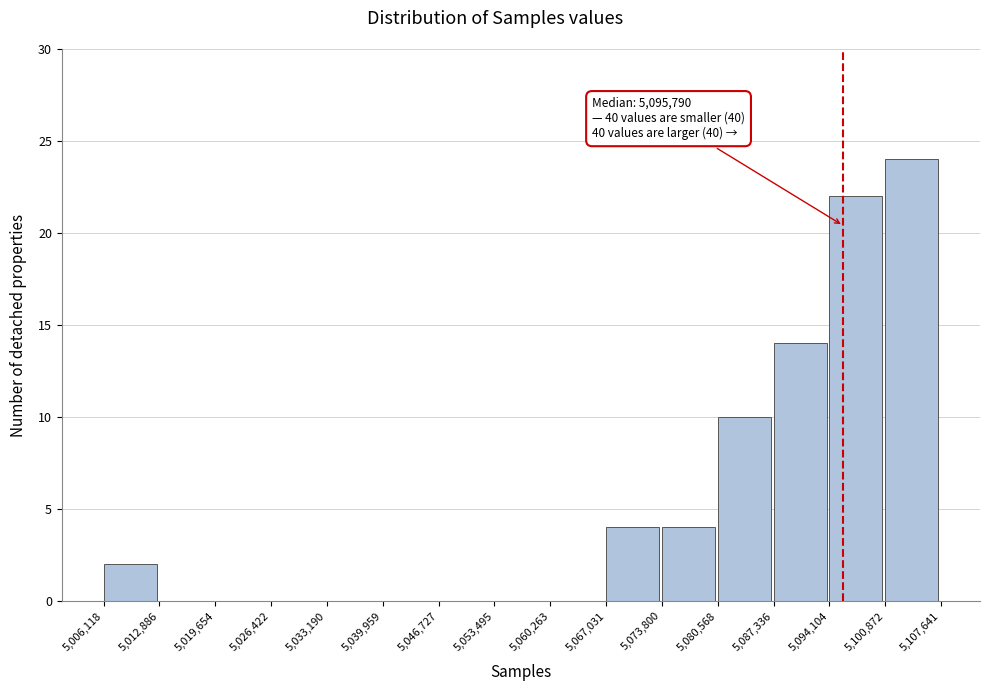

Over which range of the x-axis is the bar tallest?

5,100,872 to 5,107,641